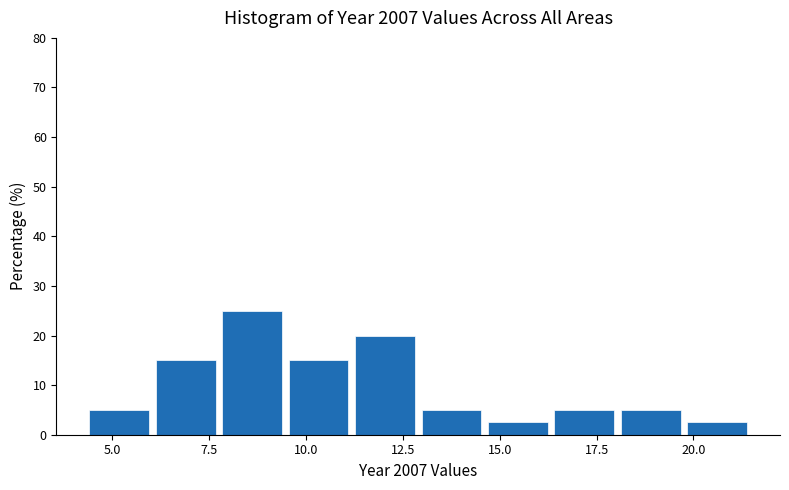

Read against the x-axis, roughly where is the centre of the tallest bar?

8.5